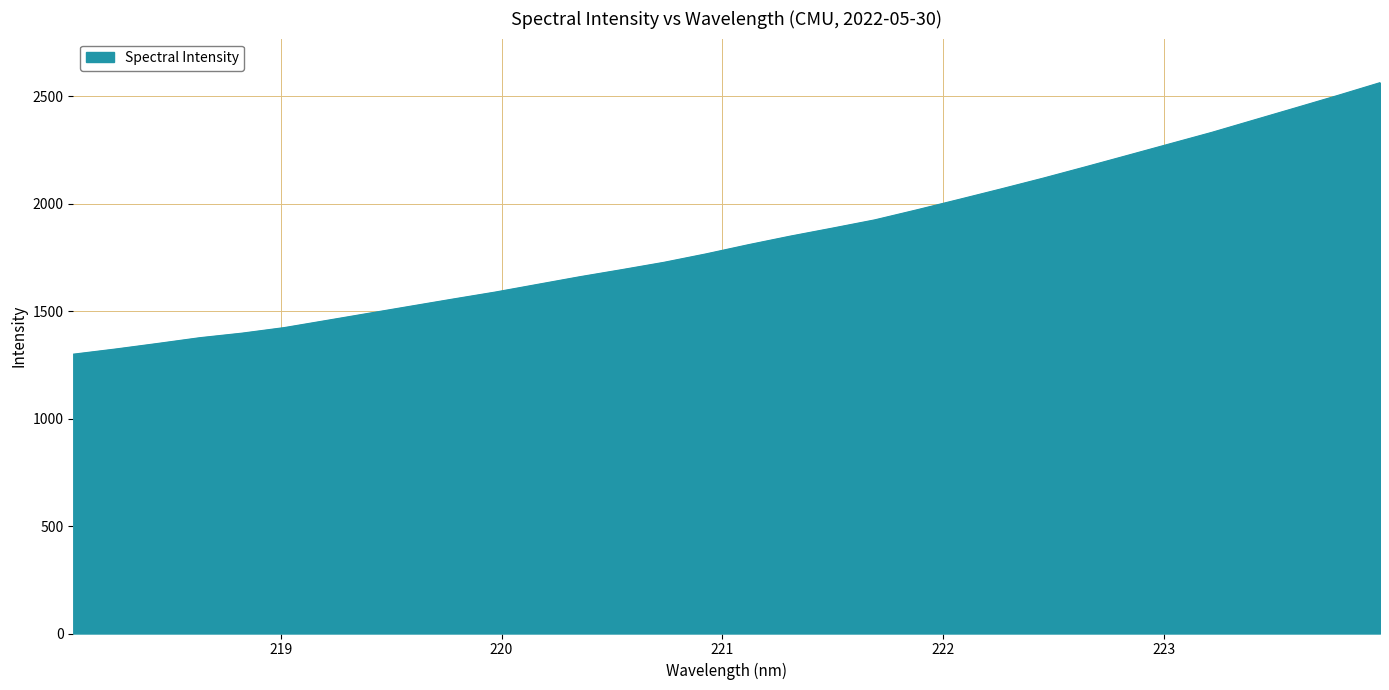

What is the difference between the maximum and minimum values?

1264.0